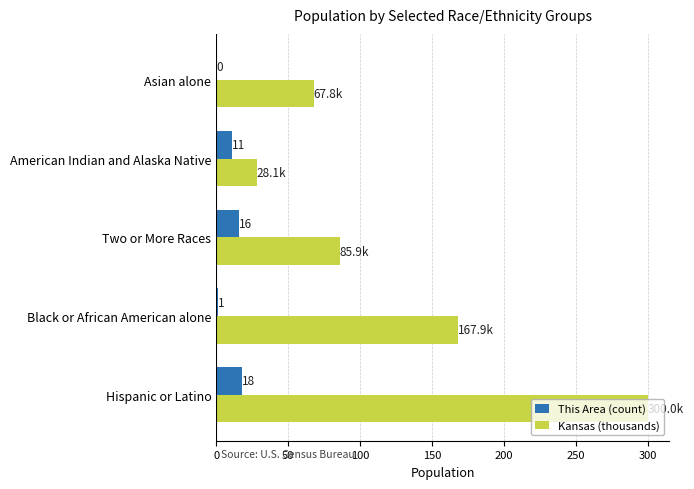

What is the maximum value shown in the chart?

300.0